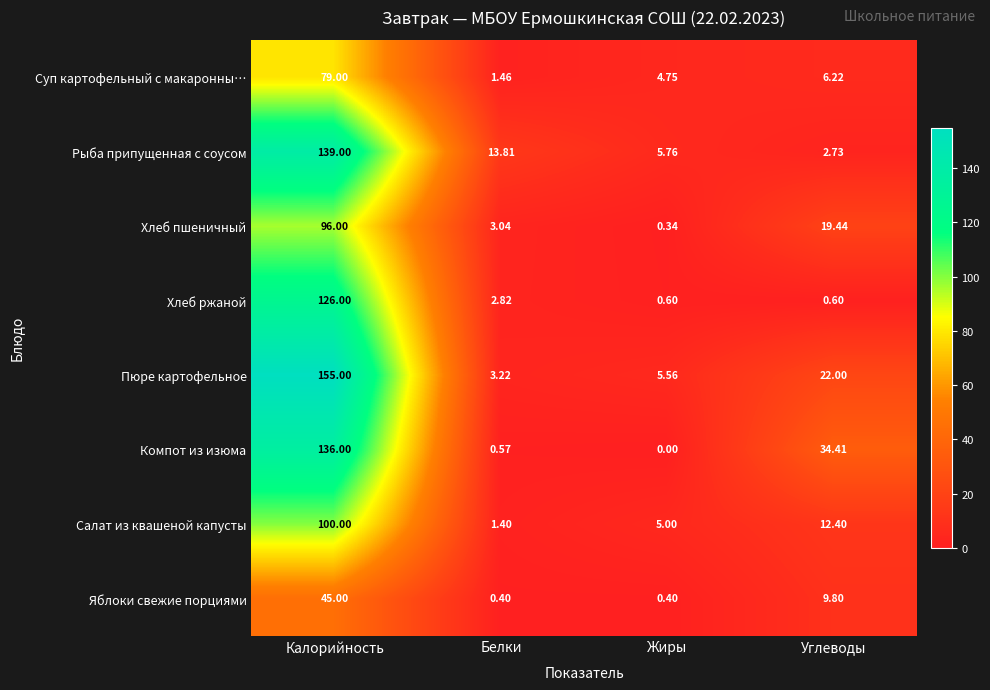

At which label is Хлеб пшеничный closest to 48?

Углеводы